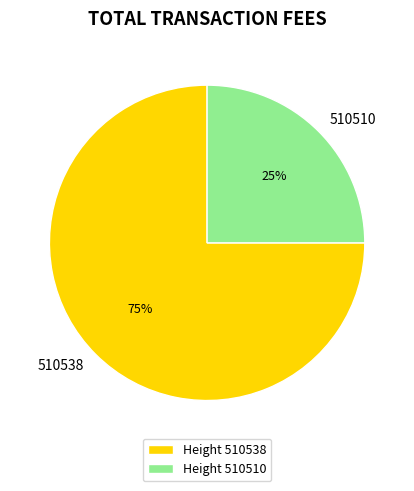

Is the sum of 510538 and 510510 greater than half?

Yes